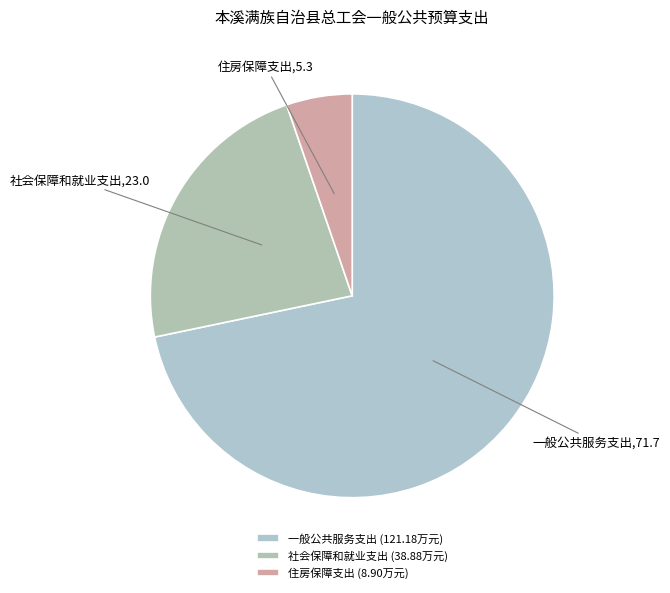

Which category has the smallest portion of the pie?

住房保障支出